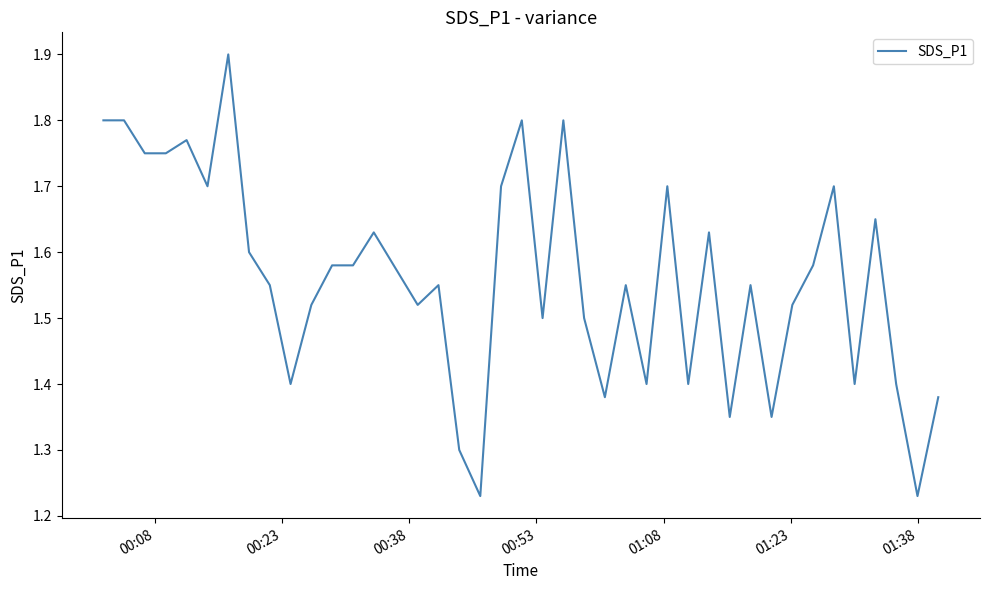

What is the greatest value displayed?

1.9